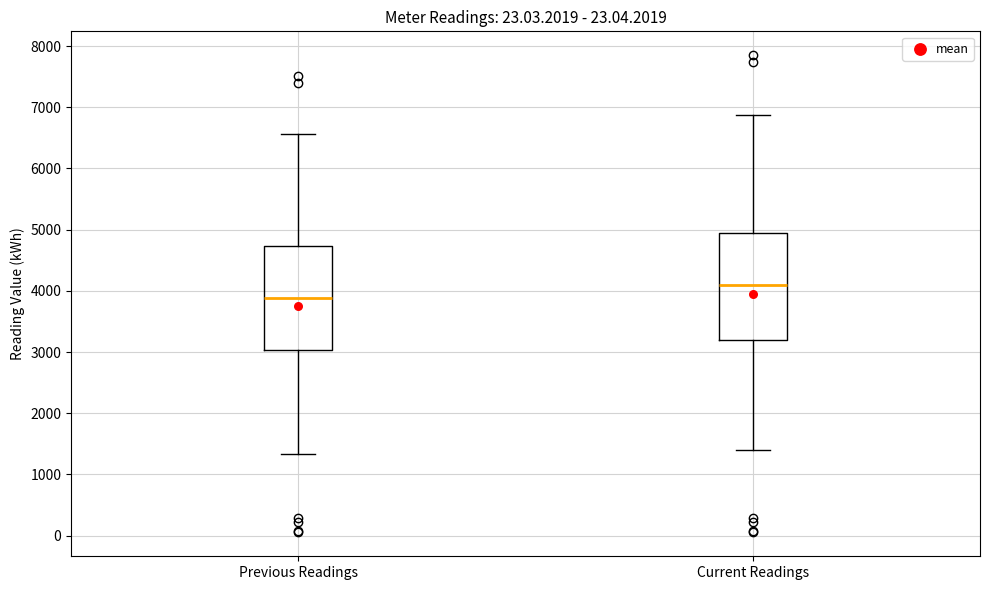

Where does the lower whisker of the box for Previous Readings end on the y-axis? The values are not printed on the chart, so give them approximately, as read against the axis.

1300